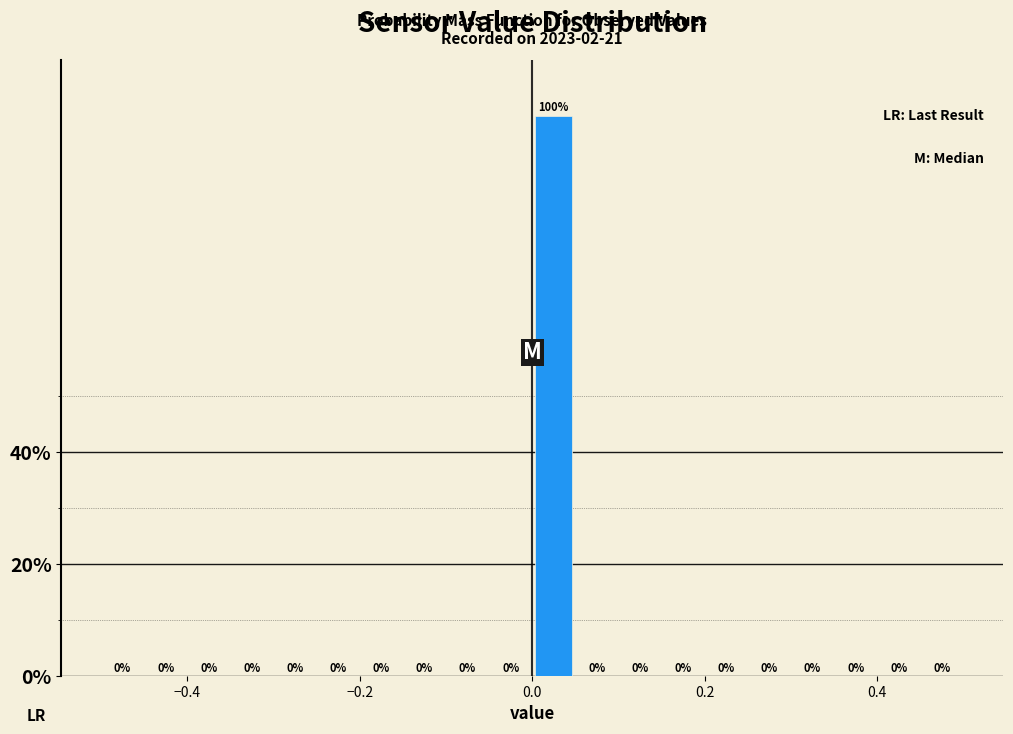

Read against the x-axis, roughly where is the centre of the tallest bar?

0.02